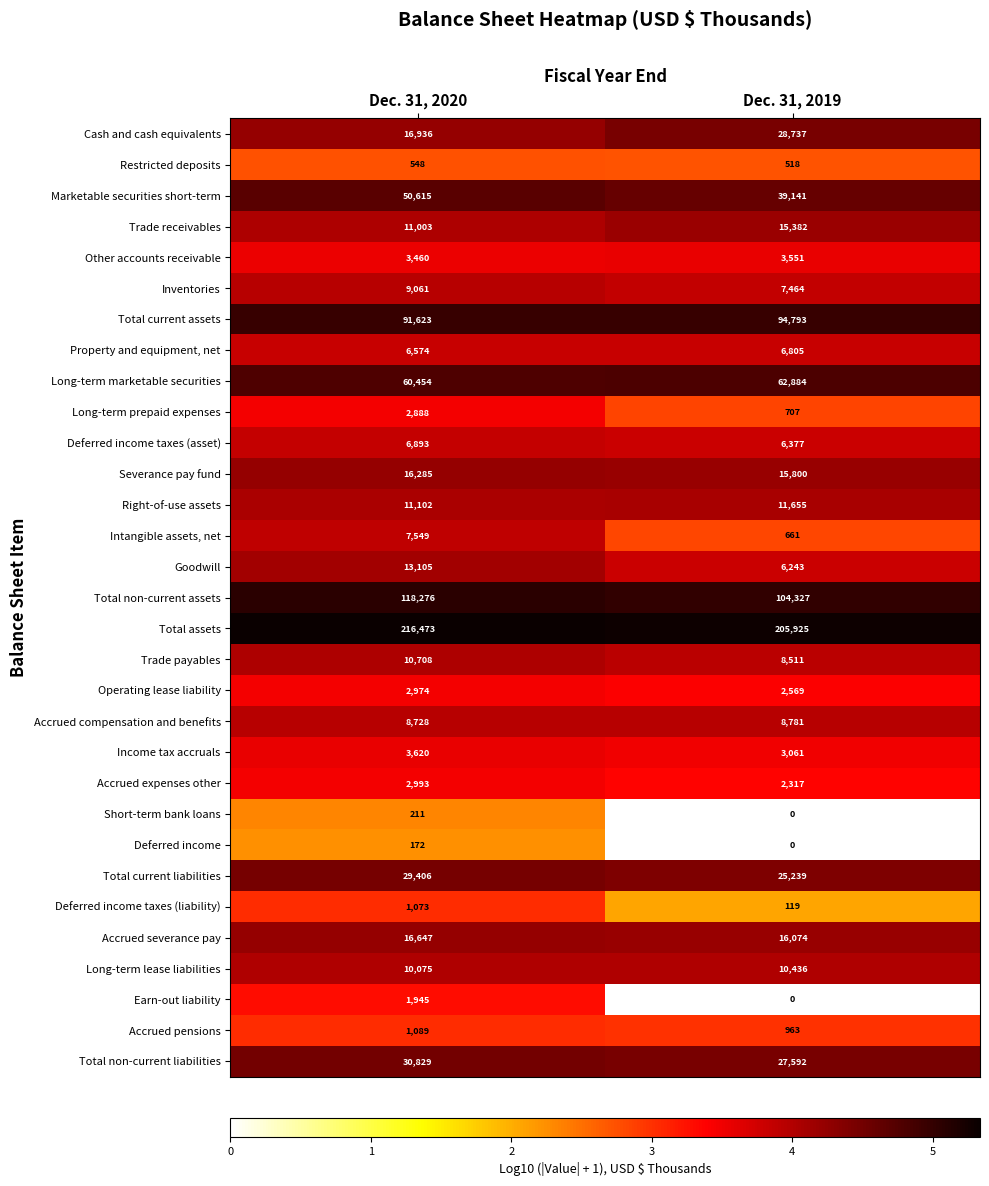

Is it true that Accrued expenses other equals 3380 at Dec. 31, 2019?

False